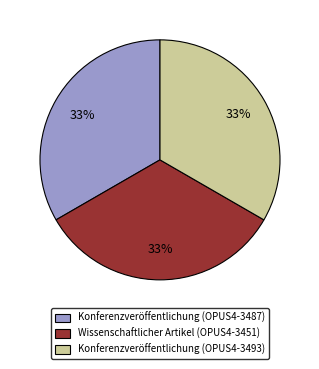

Is there a majority slice in this chart?

No